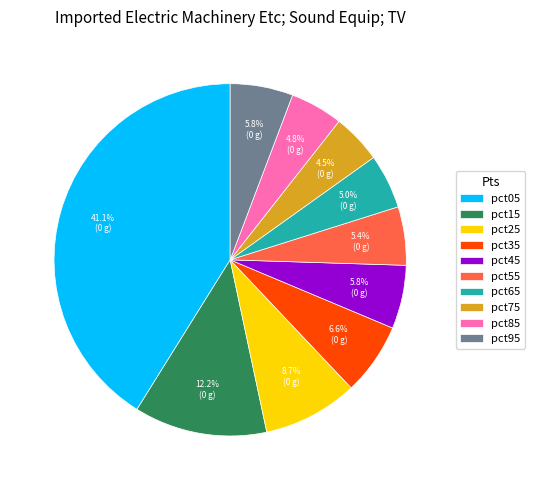

Does pct15 account for over 50% of the chart?

No